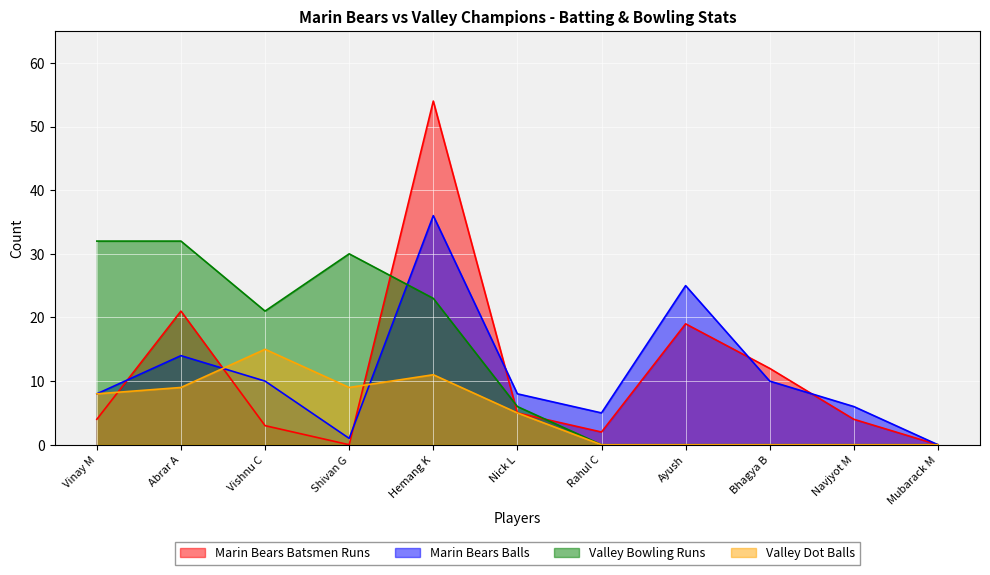

How many values in Marin Bears Batsmen Runs are above zero?

9